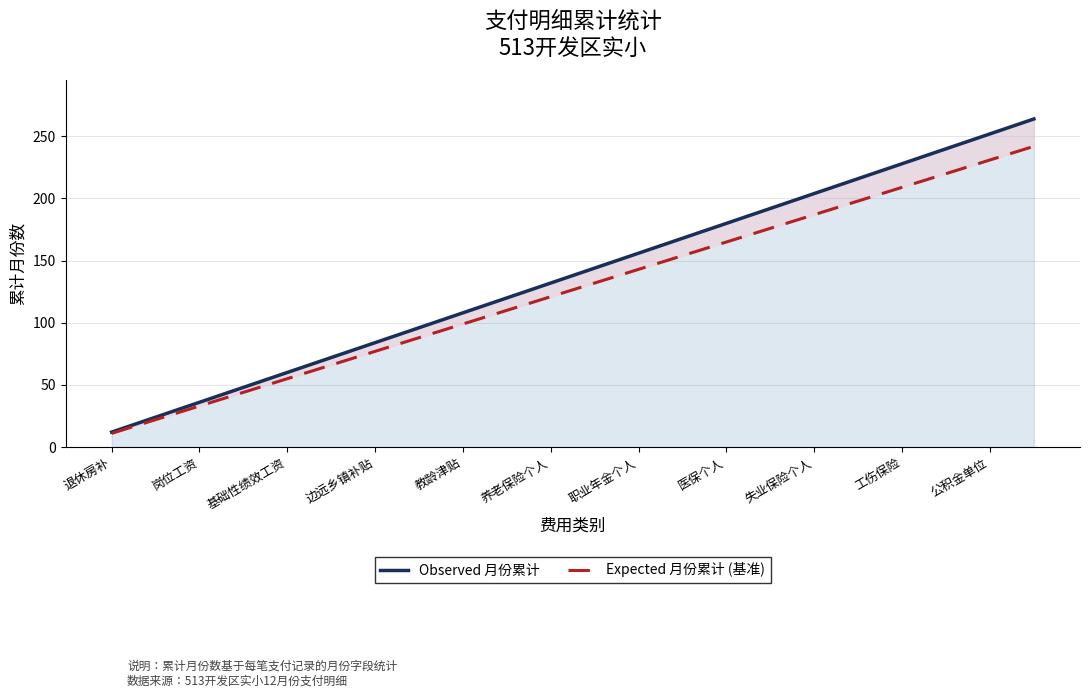

How many lines are shown in the chart?

2